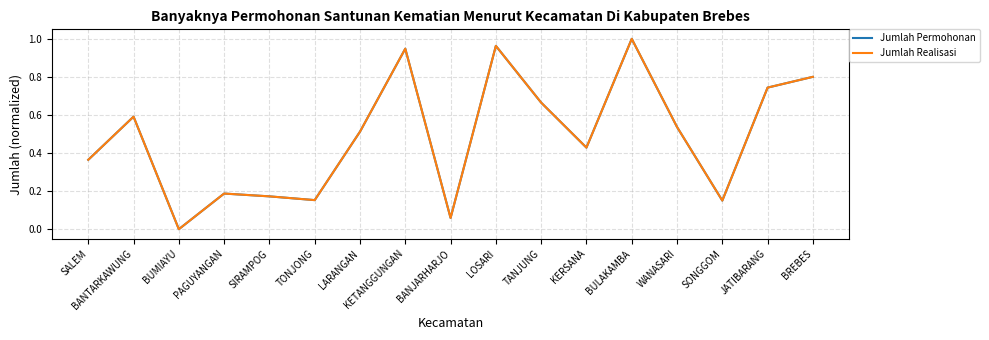

Reading right to left, extract all data points from this chart.

Jumlah Permohonan: 0.8	0.7	0.2	0.5	1.0	0.4	0.7	1.0	0.1	0.9	0.5	0.2	0.2	0.2	0.0	0.6	0.4
Jumlah Realisasi: 0.8	0.7	0.2	0.5	1.0	0.4	0.7	1.0	0.1	0.9	0.5	0.2	0.2	0.2	0.0	0.6	0.4